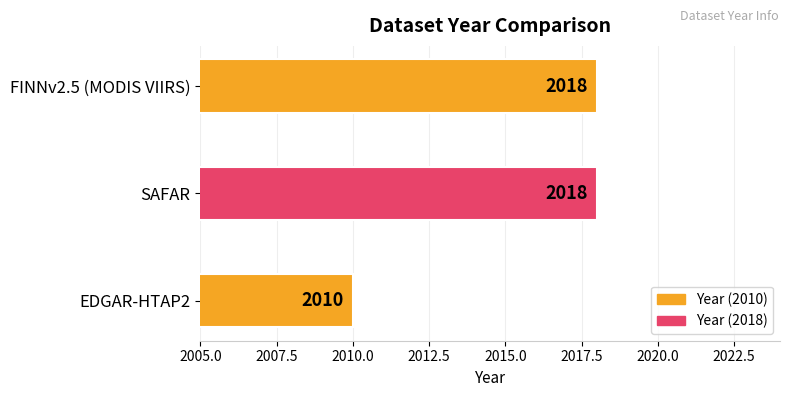

What is the average value?

2015